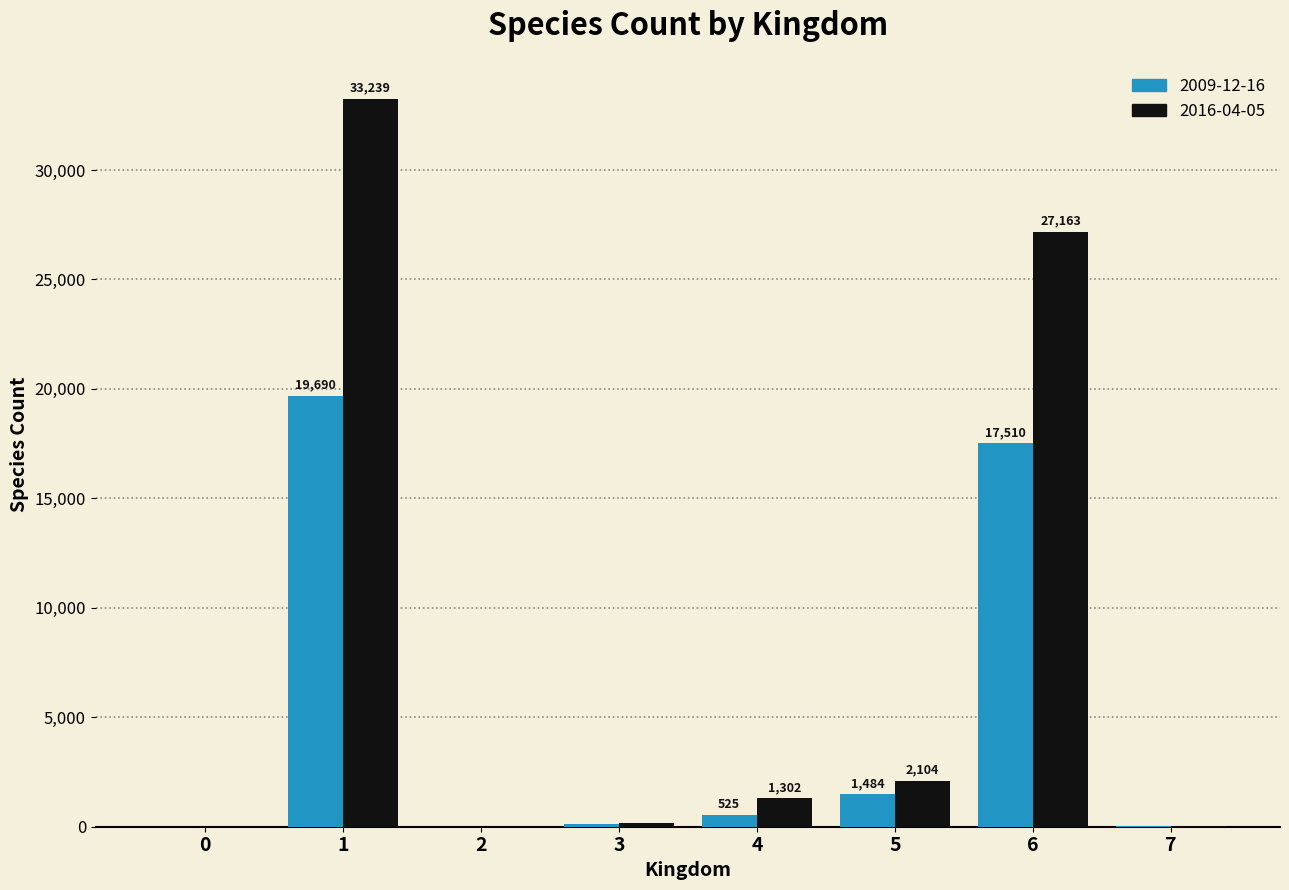

How many groups of bars are there?

8